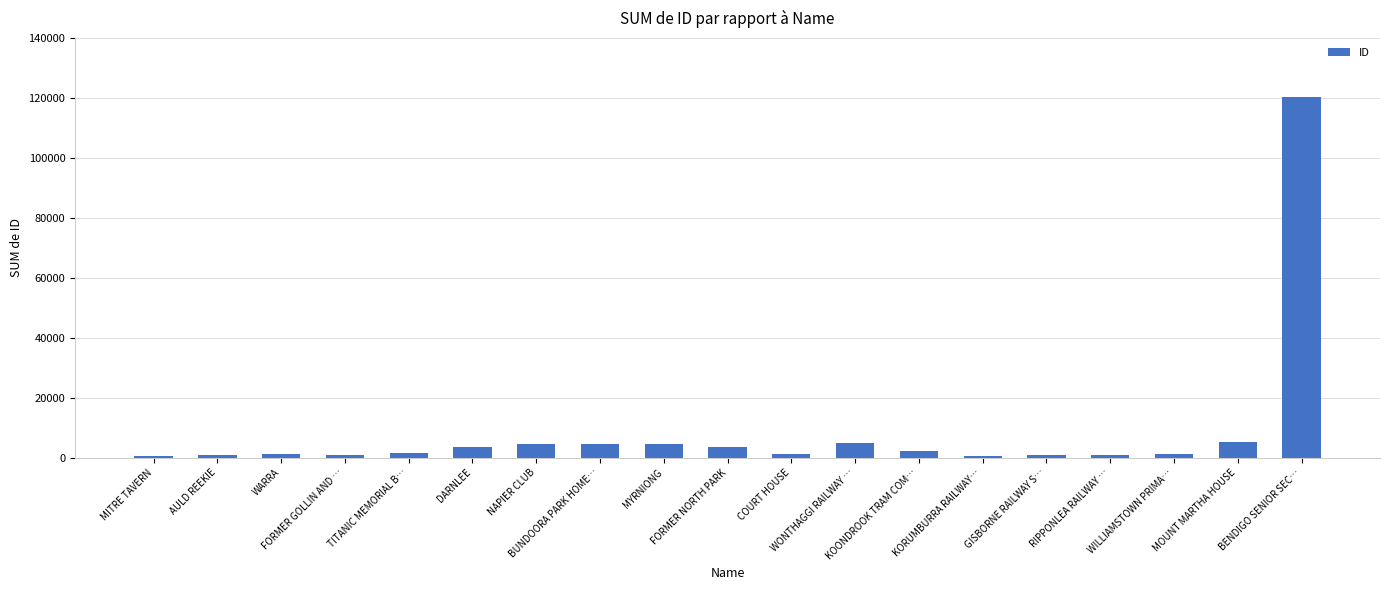

What is the value of the 13th bar from the left?

2343